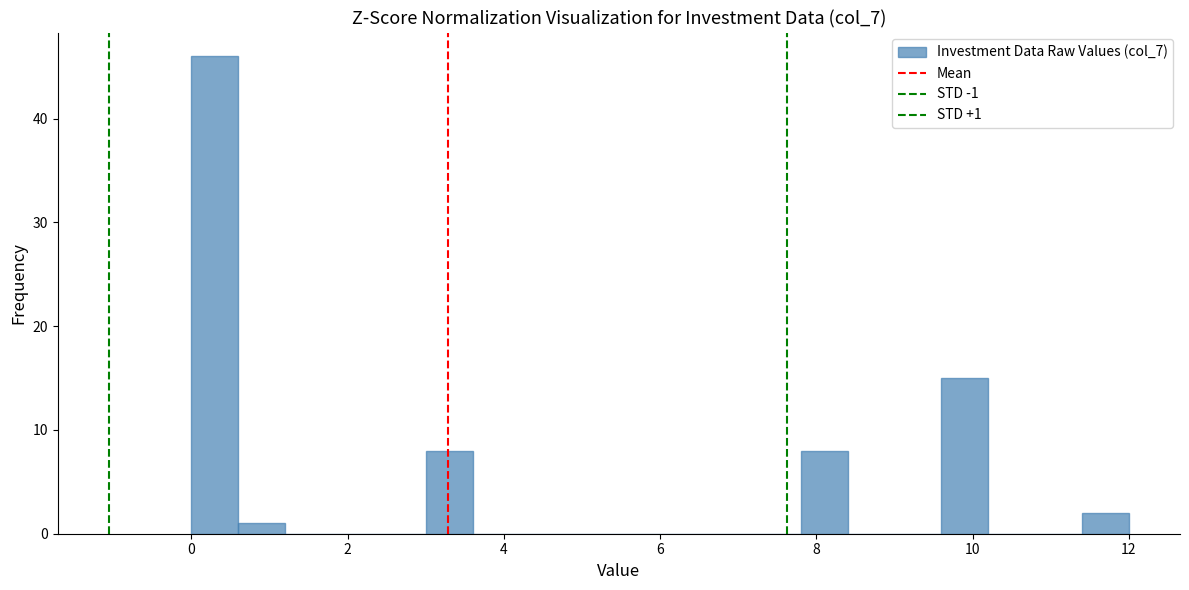

Read against the x-axis, roughly where is the centre of the tallest bar?

0.4